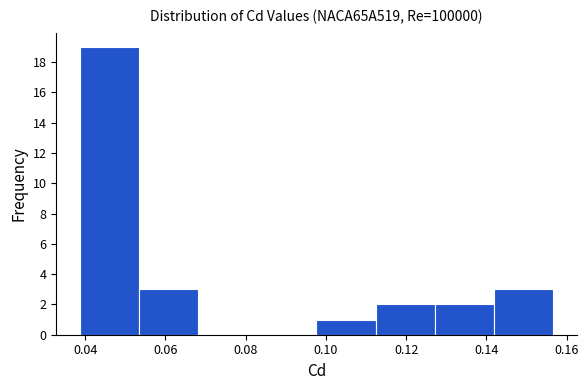

What is the height of the bar covering 0.054 to 0.068 on the x-axis? Neither the bar edges nor the heights are printed on the chart, so give them approximately, as read against the axes.

3